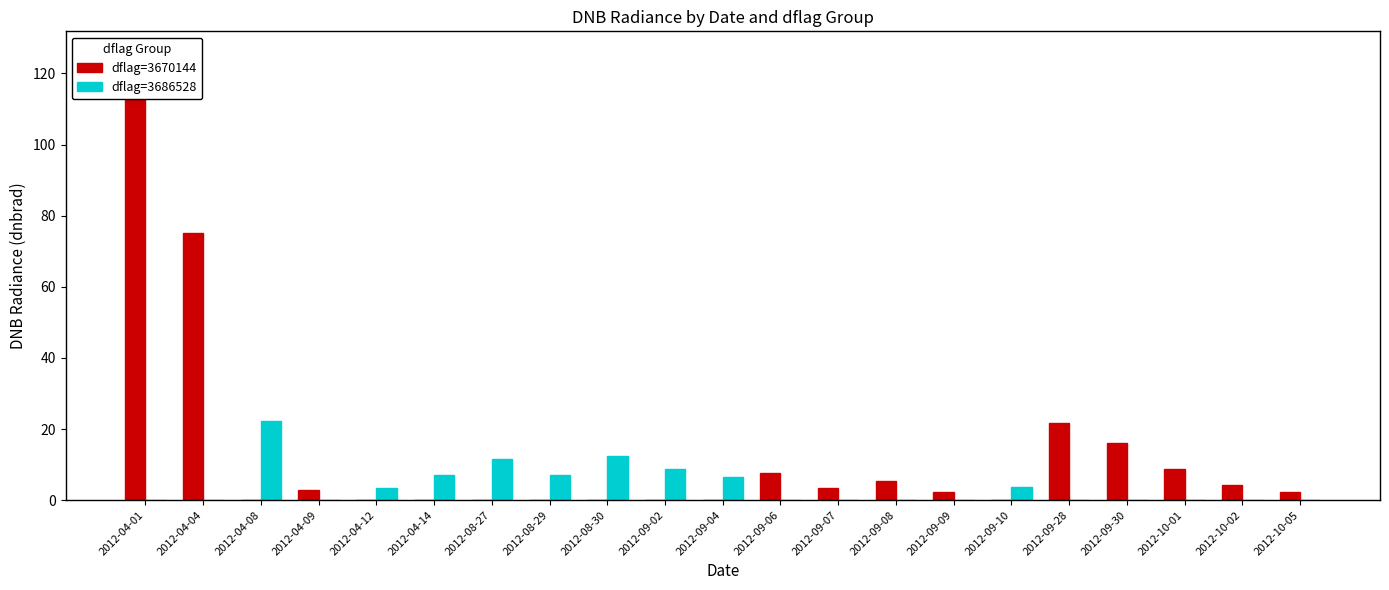

Which series changed the most between 2012-09-04 and 2012-09-09?

dflag=3686528